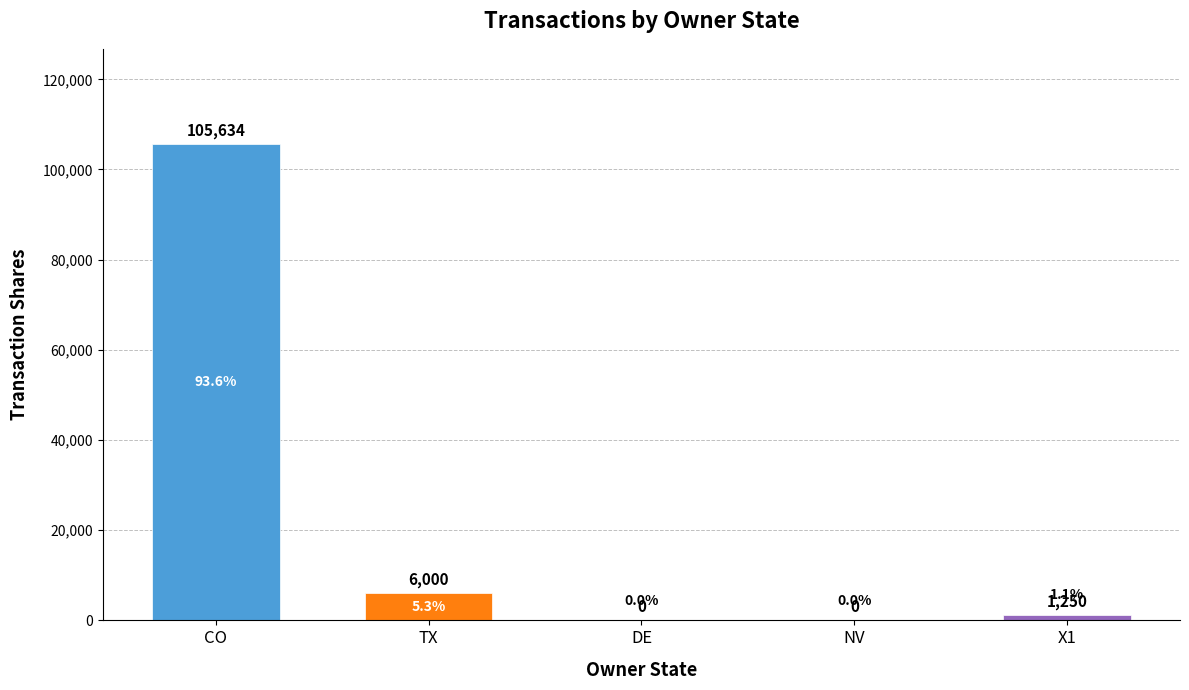

What is the approximate value at TX?

6000